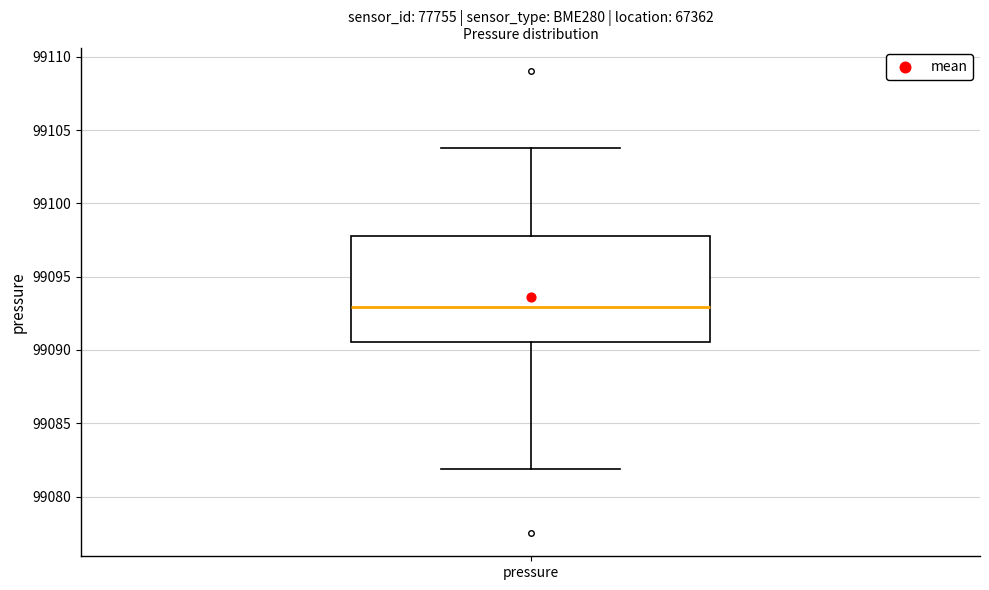

Transcribe this box plot: give where the median line is, the range the box spans, and where the two whiskers end, as read against the y-axis. The values are not printed on the chart, so give them approximately, as read against the axis.

median 99093.0, box 99090.5 to 99098.0, whiskers 99082.0 to 99104.0